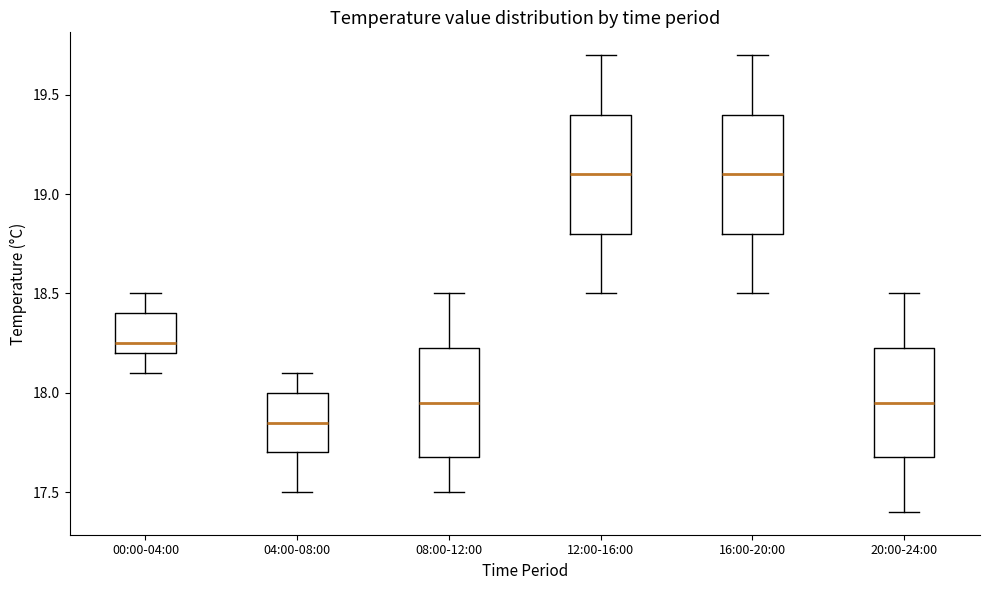

Where does the upper whisker of the box for 12:00-16:00 end on the y-axis? The values are not printed on the chart, so give them approximately, as read against the axis.

19.70